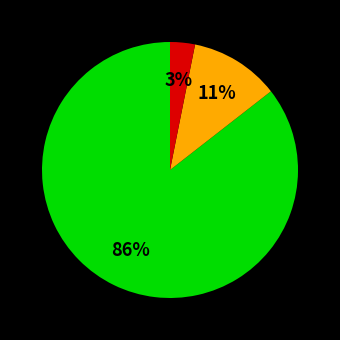

Is there a majority slice in this chart?

Yes